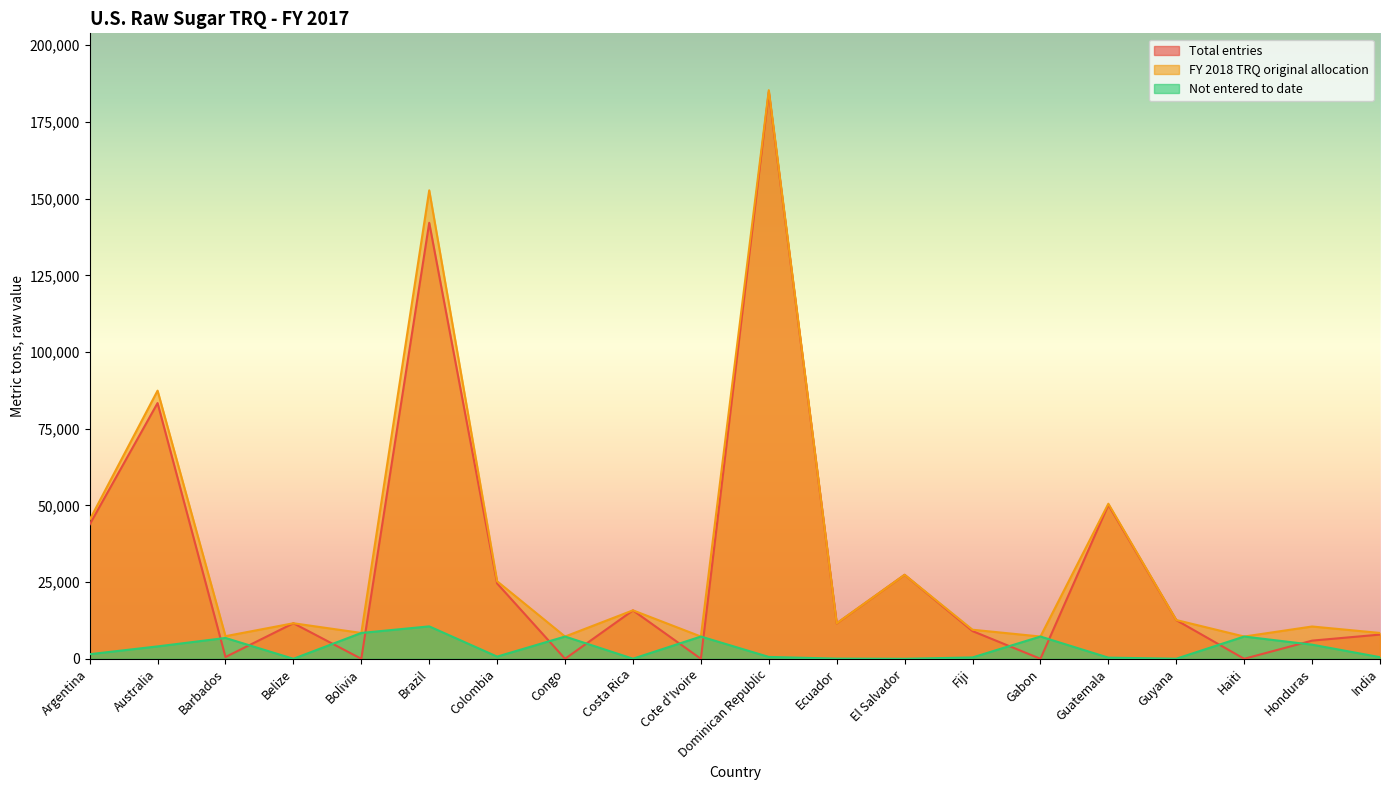

The value of Not entered to date at Honduras is 1742. True or false?

False